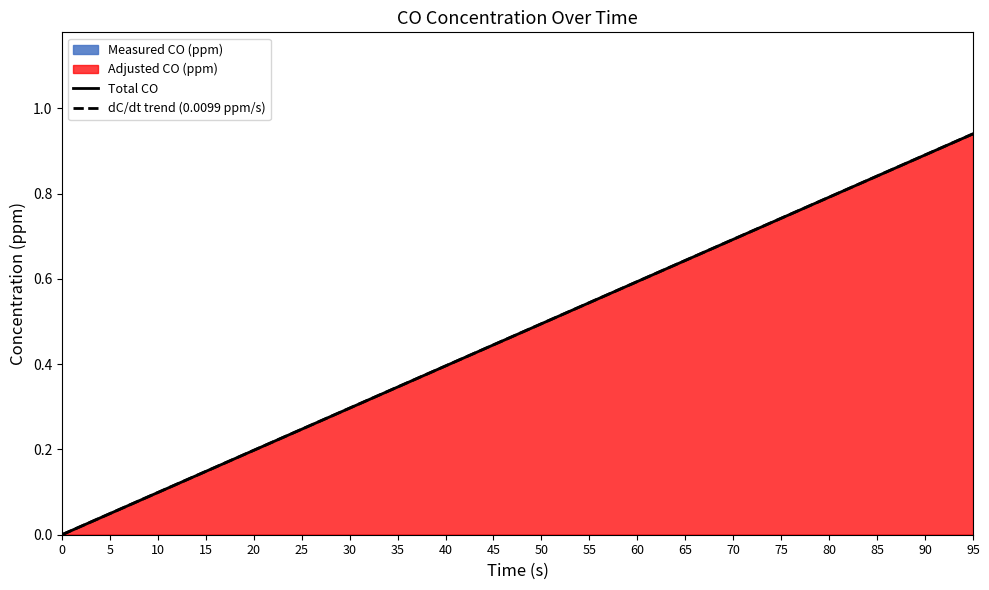

What is the sum of all Total CO values?

9.4